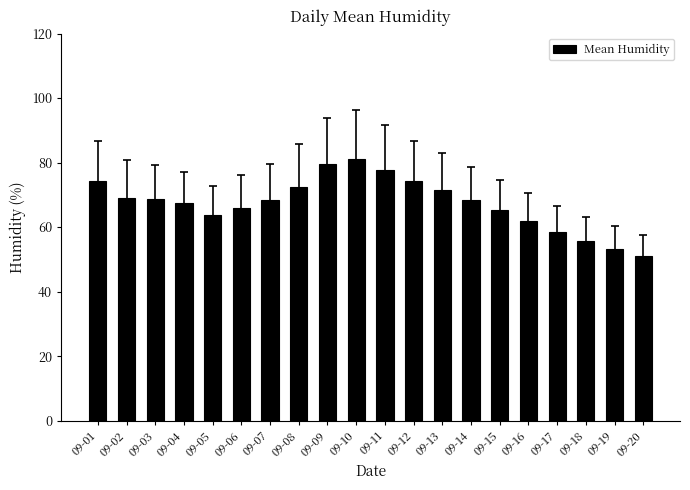

Approximately how many times larger is the value at 09-01 compared to 09-15?

1.1